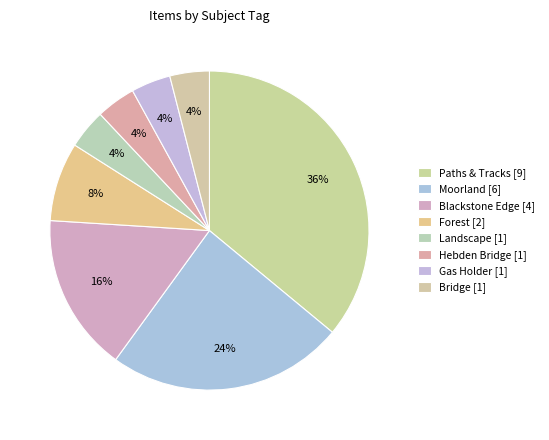

How many slices are in this pie chart?

8